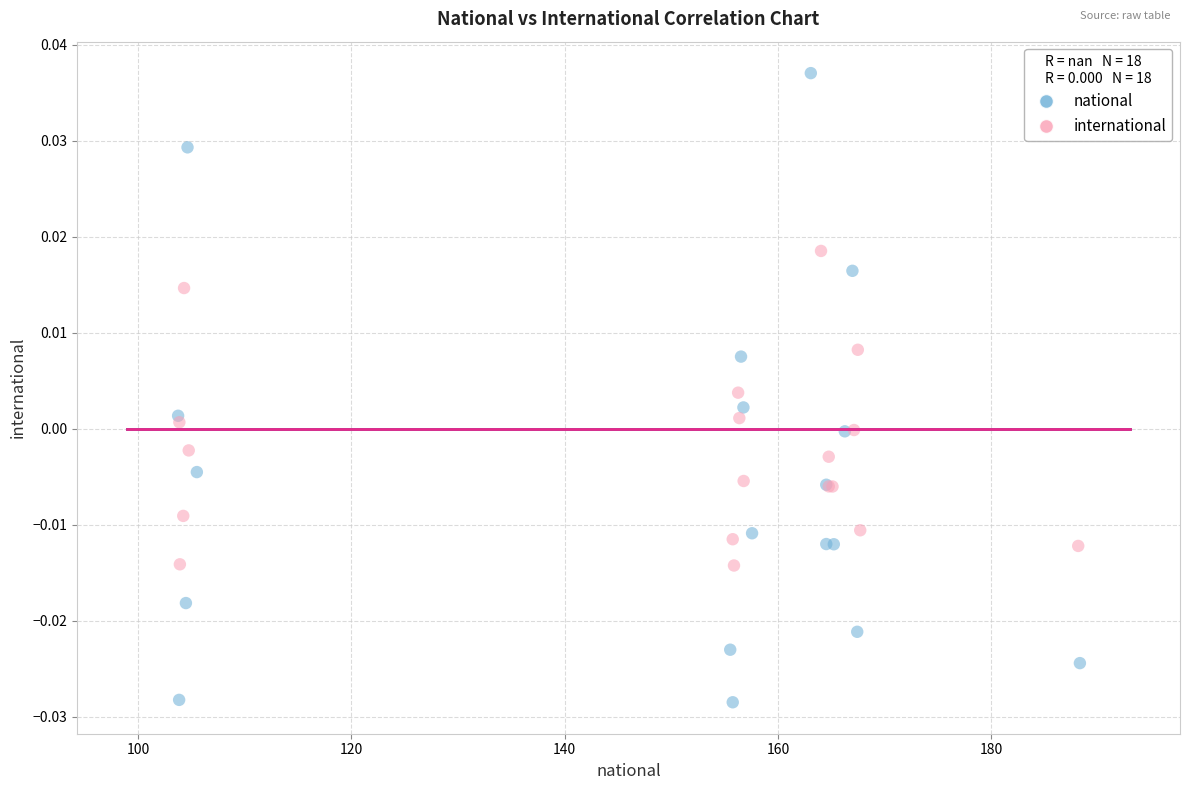

Which series contains the lowest Y value?

national